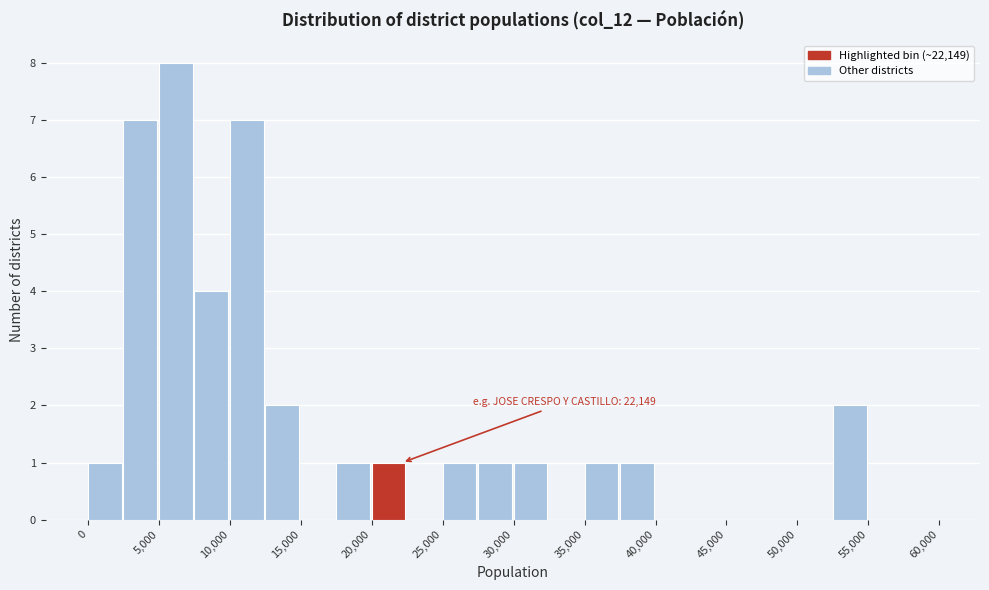

Which range on the x-axis has the tallest bar?

5000 to 7500